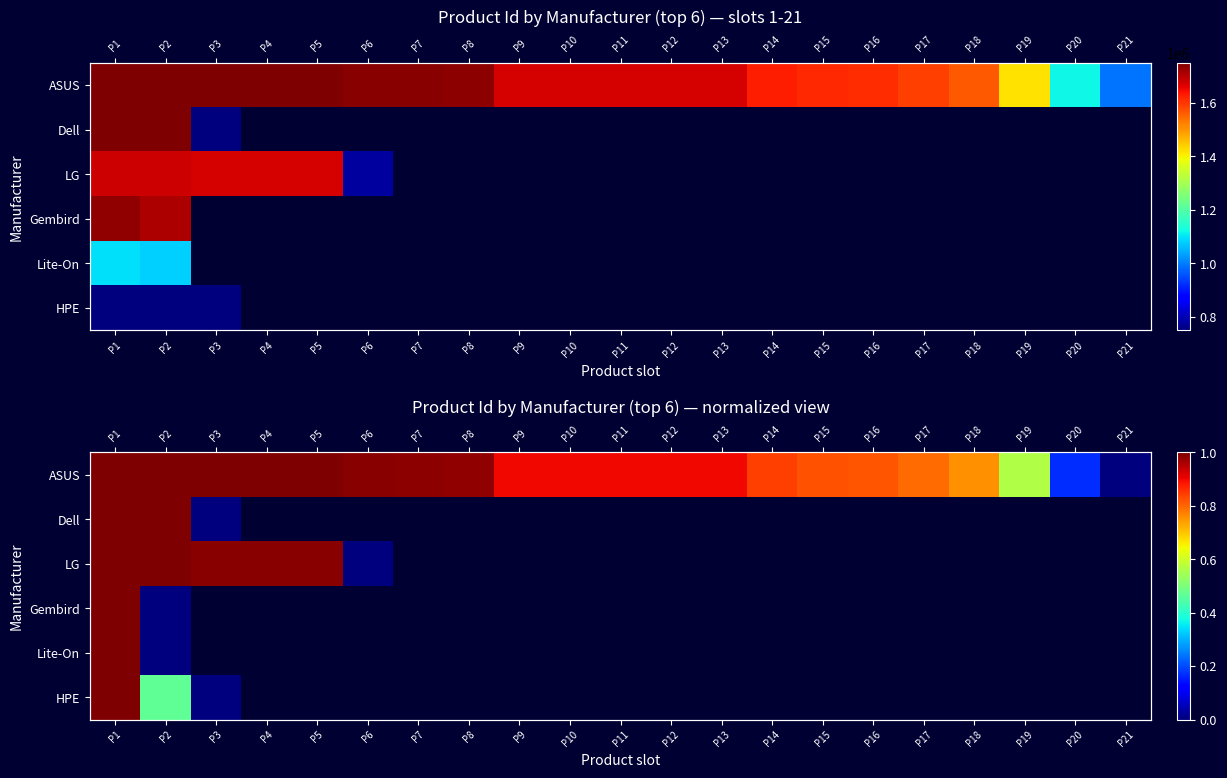

Which label corresponds to the smallest value in the chart?

P21